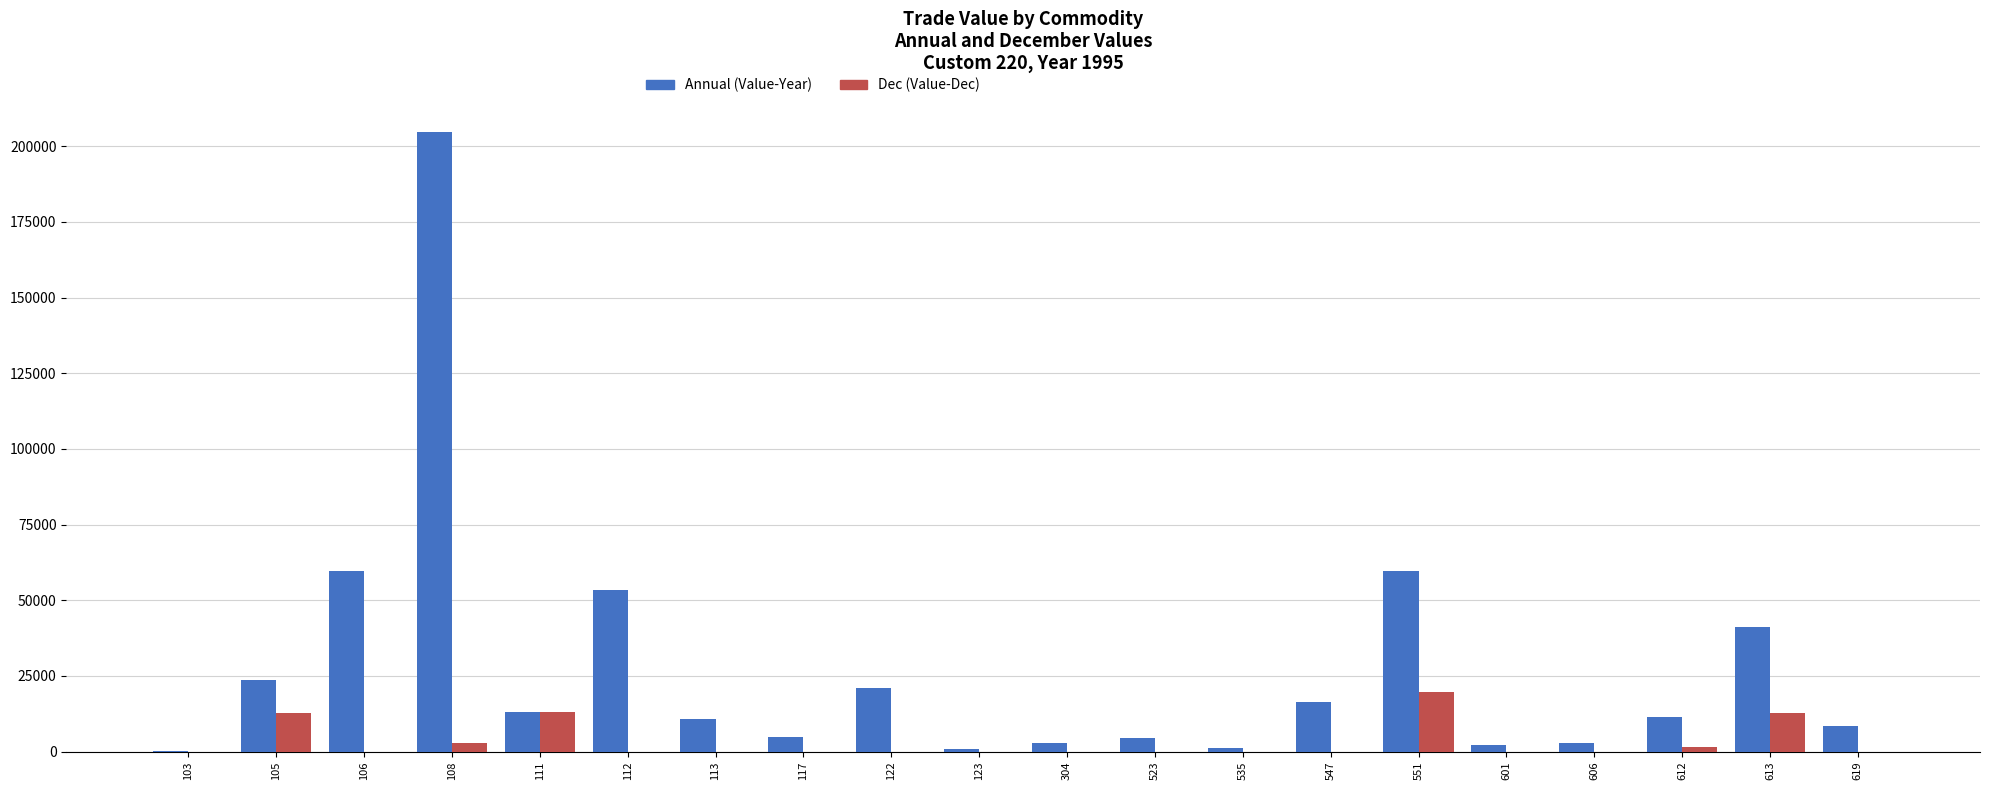

Which series changed the most between 122 and 613?

Annual (Value-Year)